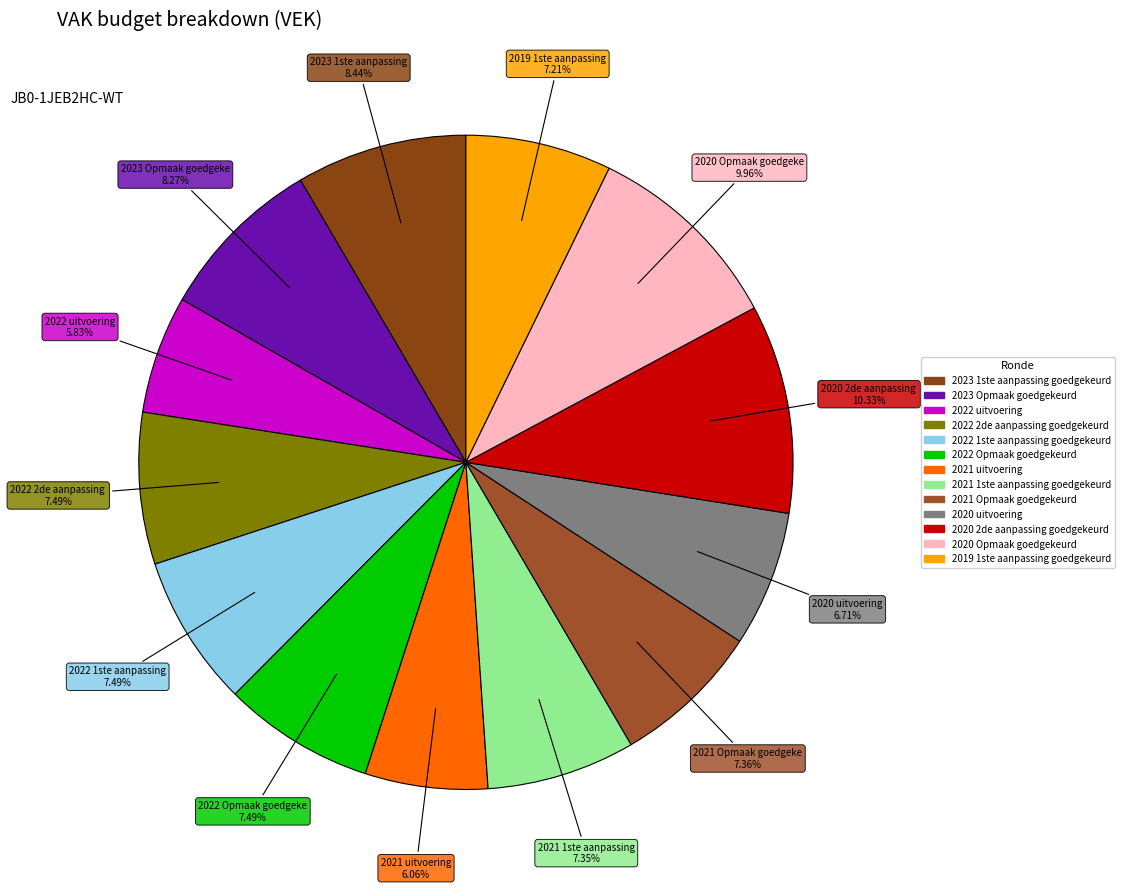

Which slice is the smallest?

2022 uitvoering